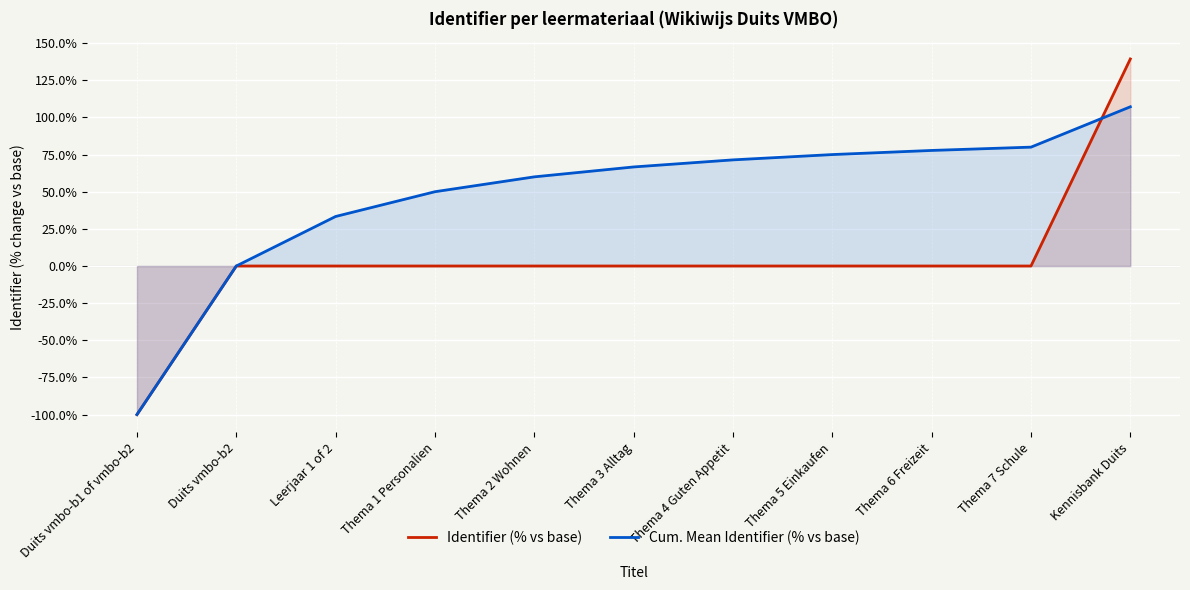

What is the sum of all Identifier (% vs base) values?

39.4